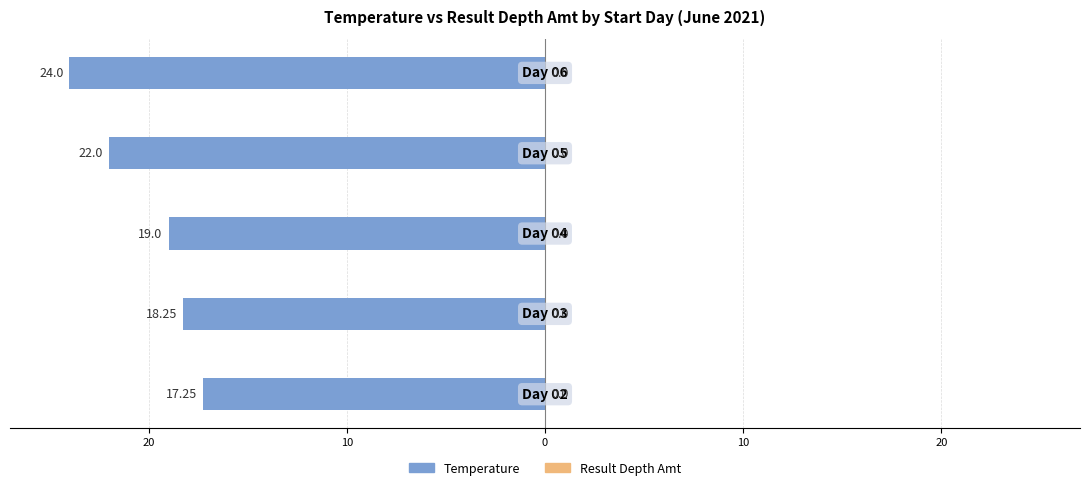

Does the chart contain any negative values?

Yes